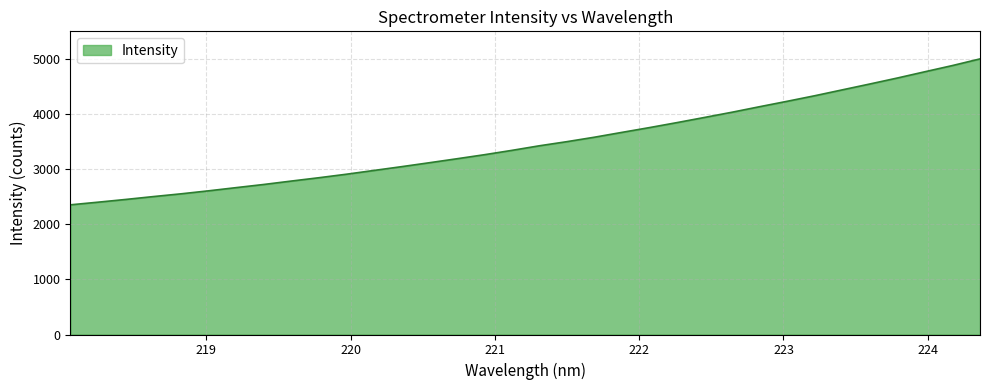

What is the difference between the maximum and minimum values?

2650.5